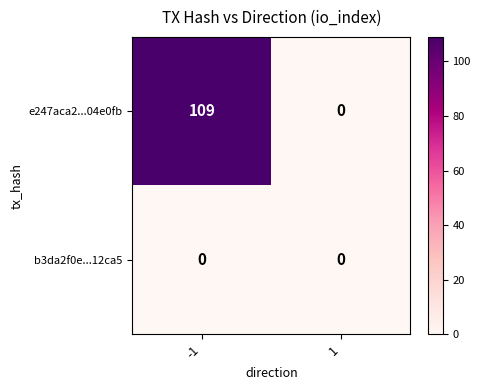

How many series are shown in this chart?

2